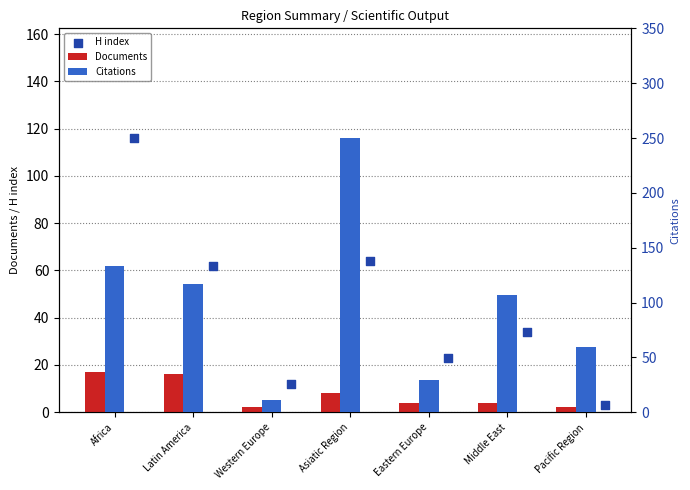

What is the total value across all series at Western Europe?

25